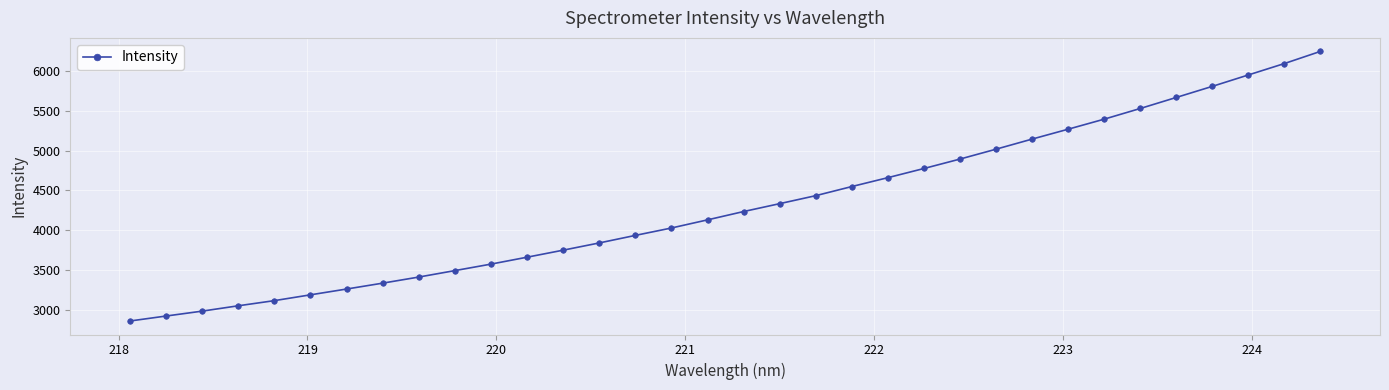

What is the difference between the maximum and minimum values?

3383.1